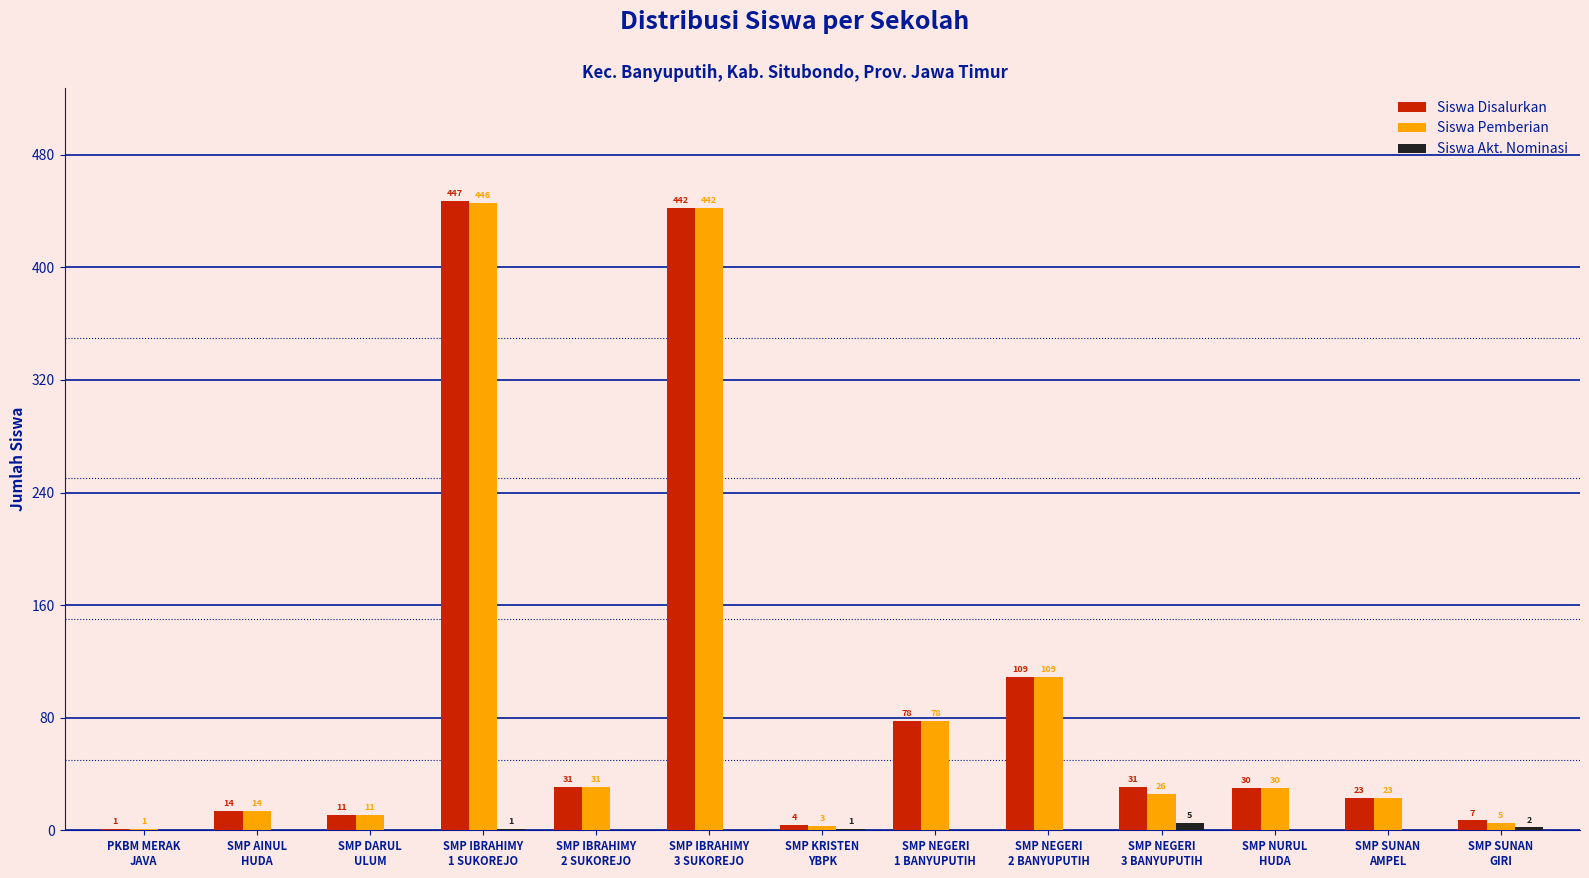

The value of Siswa Disalurkan at SMP IBRAHIMY
3 SUKOREJO is 442. True or false?

True